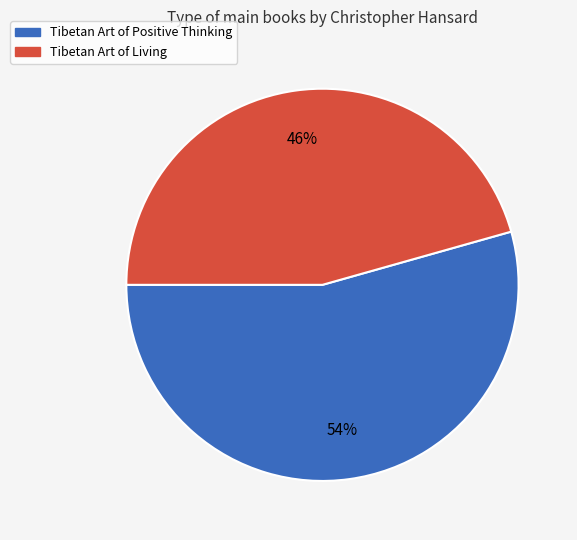

Approximately how many times larger is the value at Tibetan Art of Positive Thinking compared to Tibetan Art of Living?

1.2